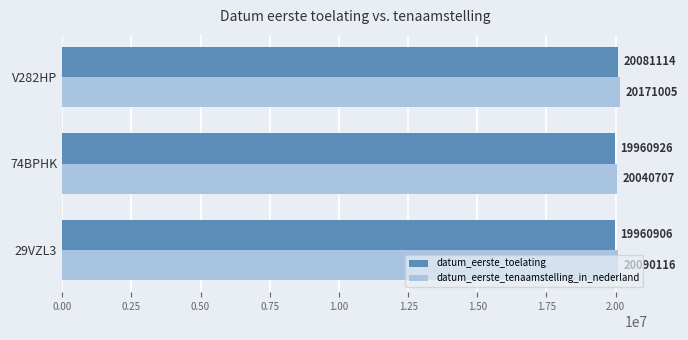

Which series has the largest total across all categories?

datum_eerste_tenaamstelling_in_nederland